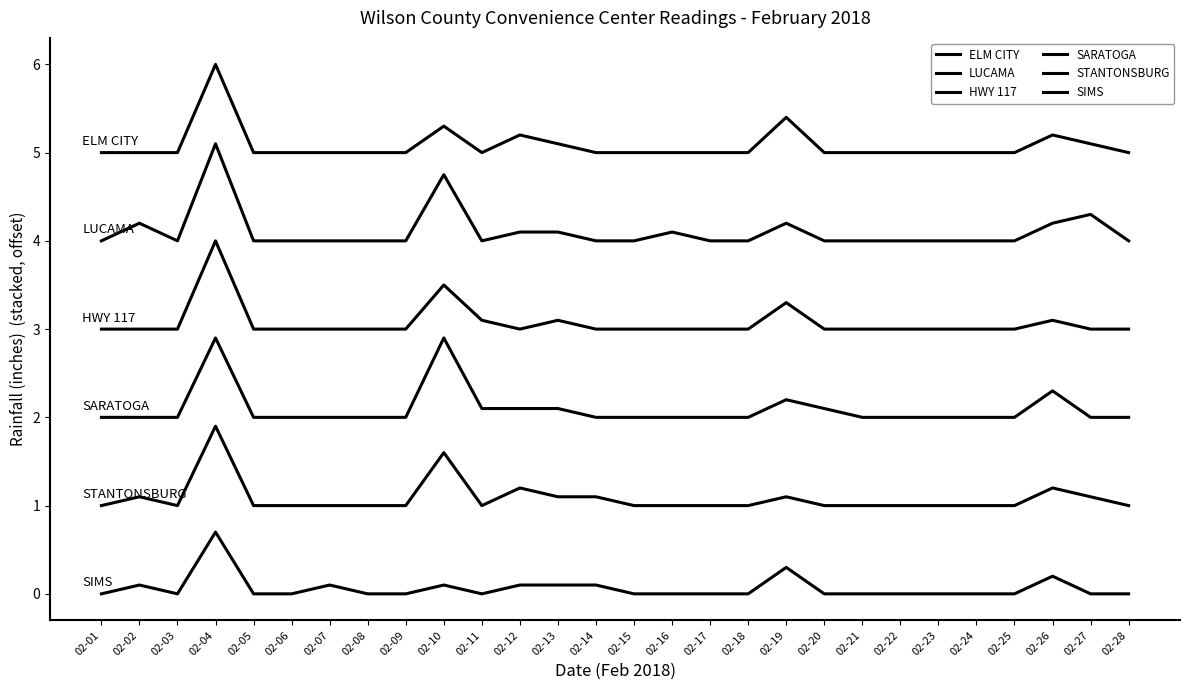

Does the chart display data point markers on the line(s)?

No